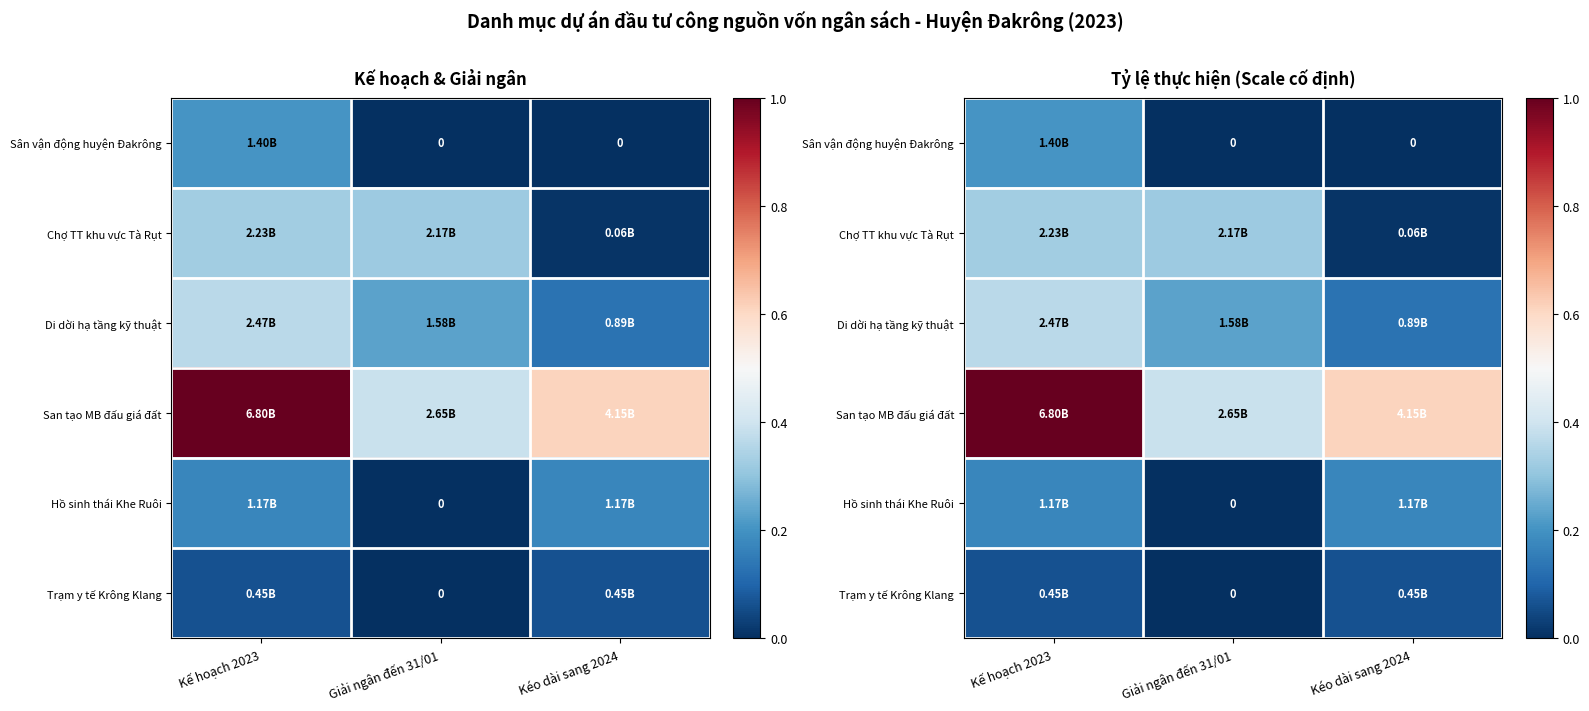

Which category has the highest value in the Chợ TT khu vực Tà Rụt series?

Kế hoạch 2023